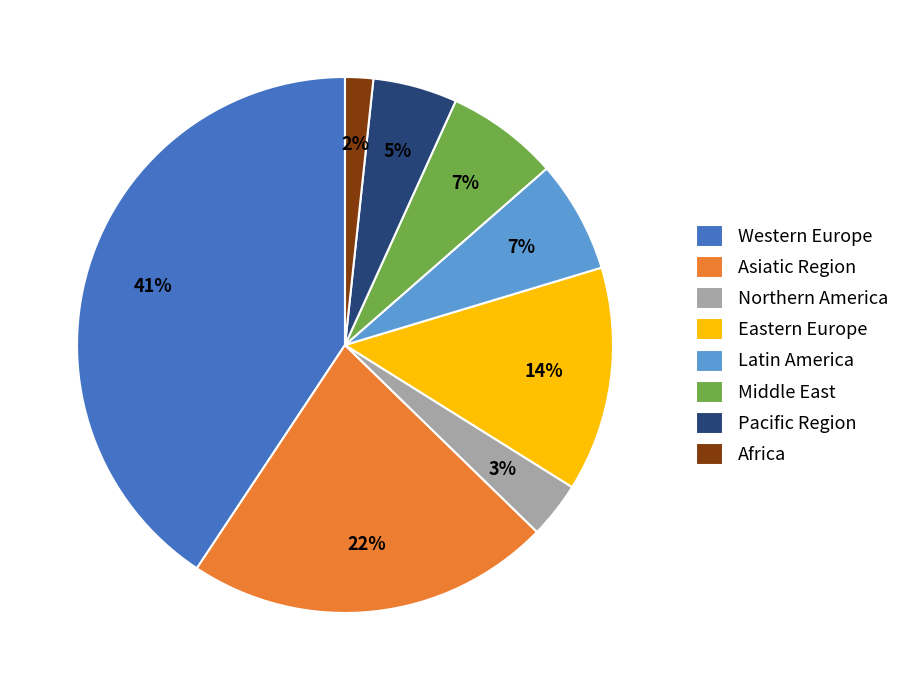

To the nearest percent, what is the average slice percentage?

12%